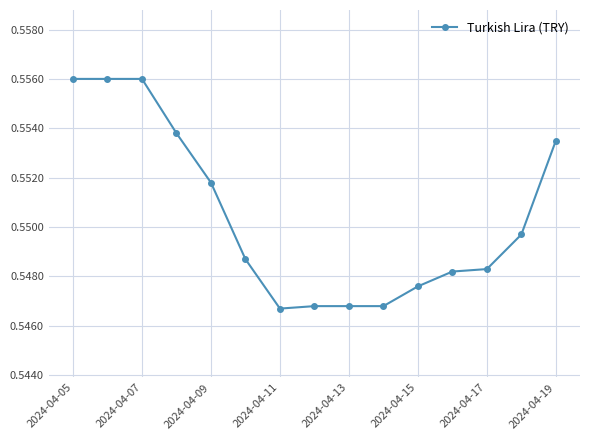

Count the values in the range 0 to 1.

15